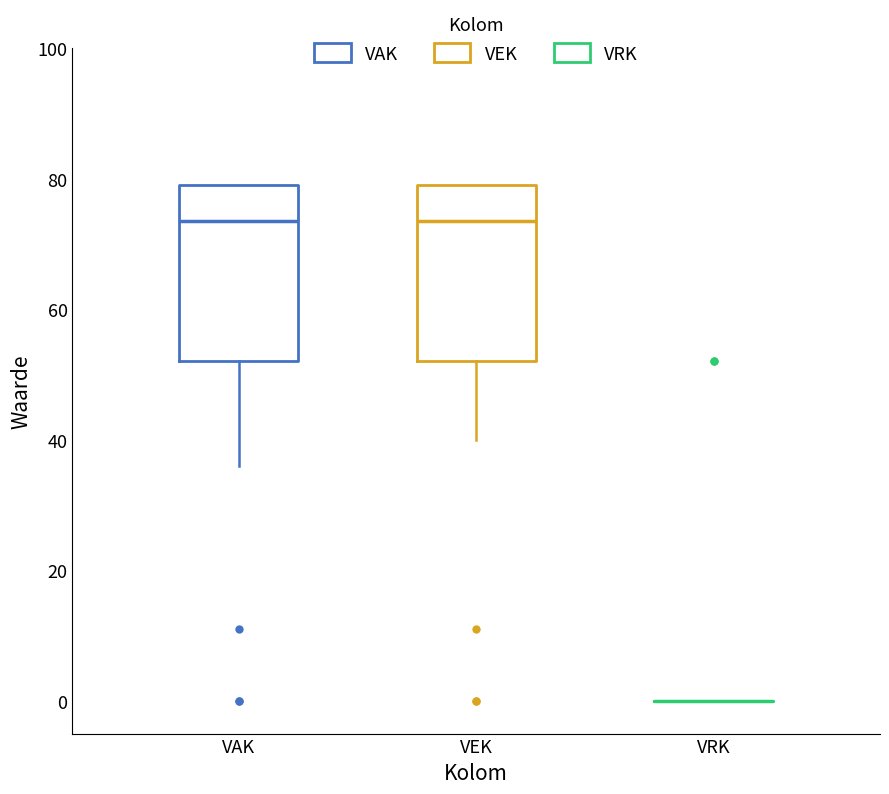

Reading left to right, read every box against the y-axis: the position of its median line, the range the box covers, and the ends of its whiskers. The values are not printed on the chart, so give them approximately, as read against the axis.

VAK: median 74, box 52 to 80, whiskers 36 to 80
VEK: median 74, box 52 to 80, whiskers 40 to 80
VRK: box collapsed to a line at 0, whiskers 0 to 0